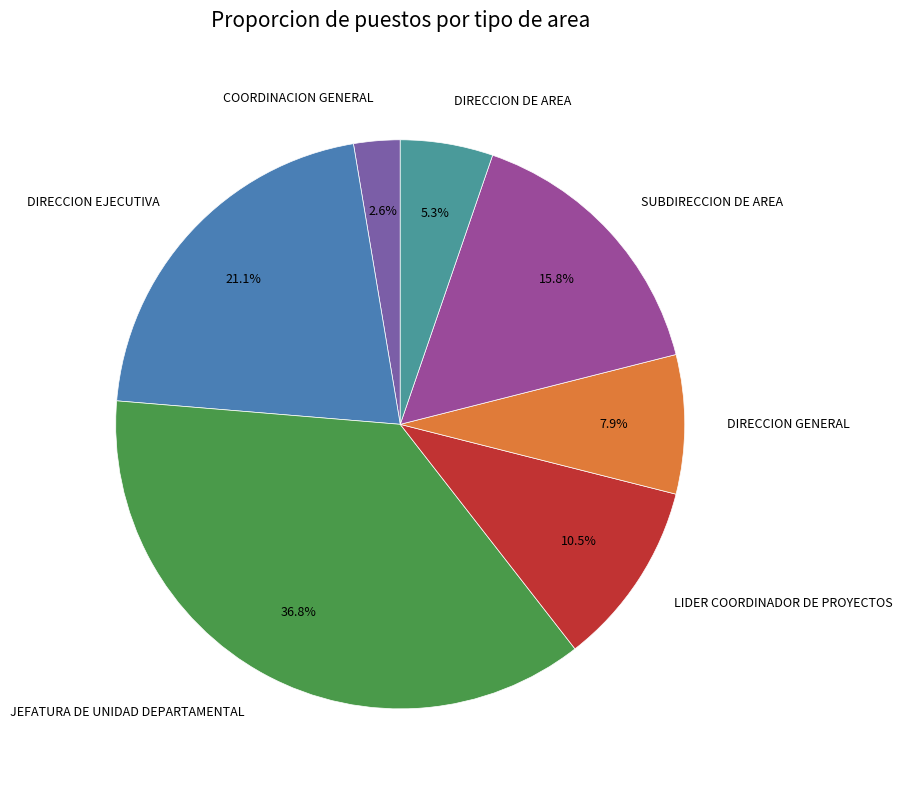

To the nearest percent, what is the average slice percentage?

14%